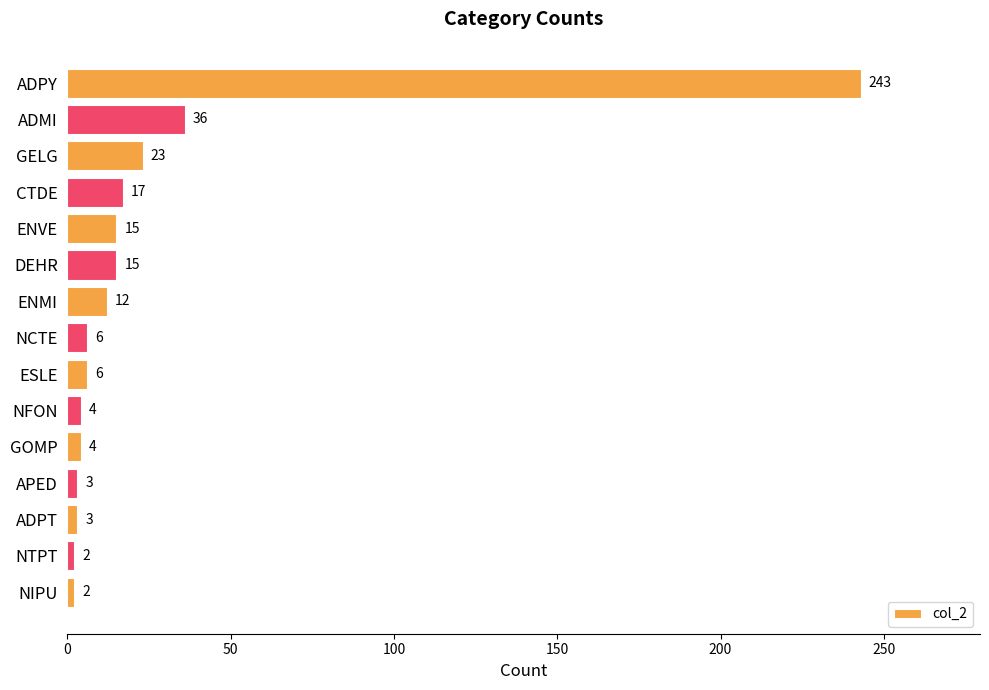

Are the bars grouped side by side (vs. stacked)?

No